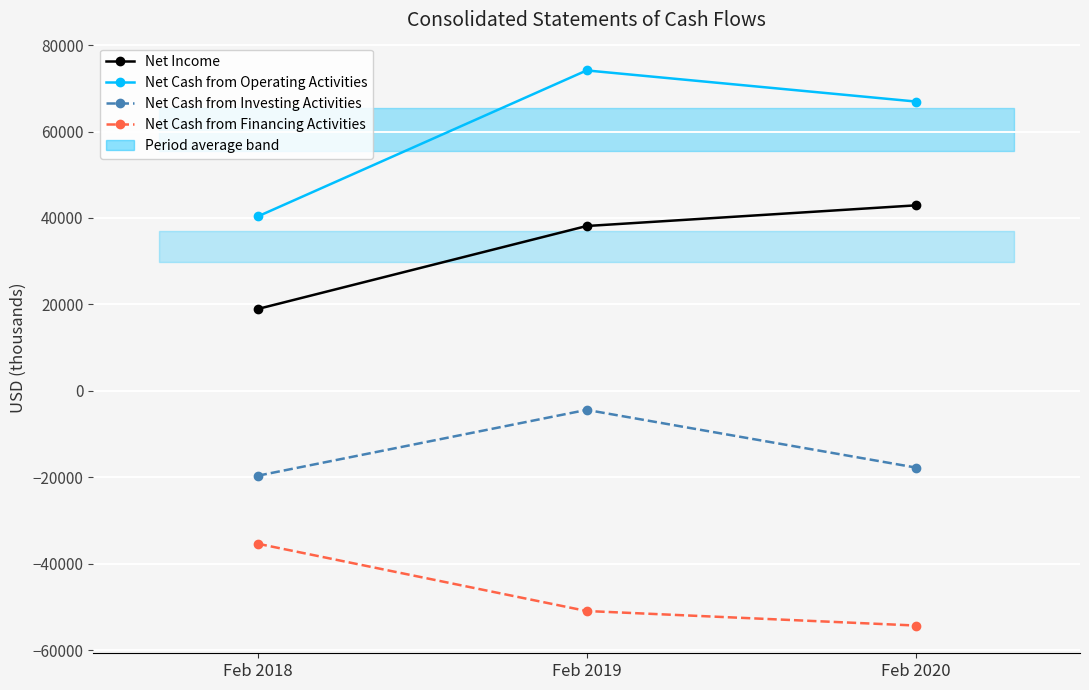

How many values in the Net Cash from Financing Activities series exceed -50959?

1